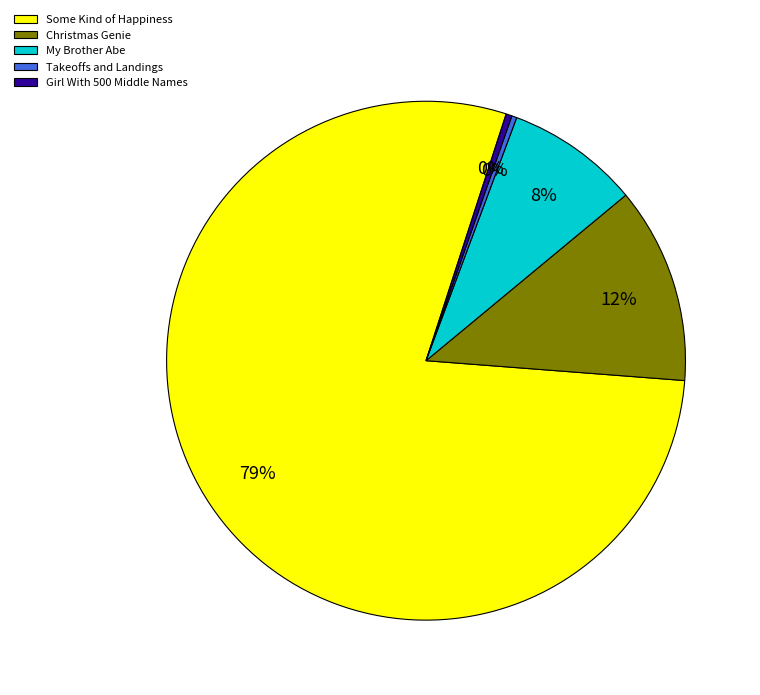

Is the sum of My Brother Abe and Christmas Genie greater than half?

No